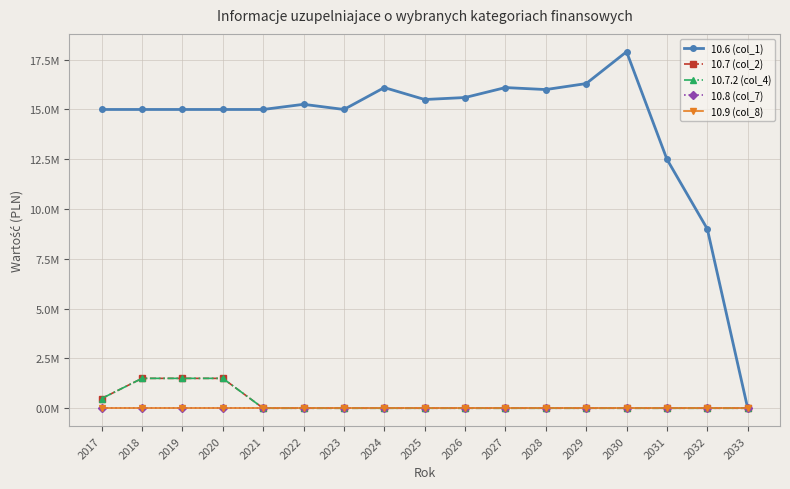

True or false: 10.9 (col_8) has more than 1 interior local peaks.

False